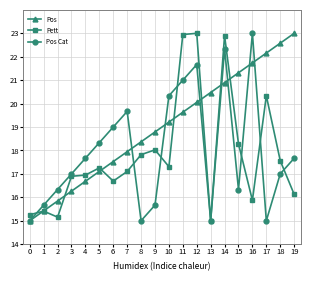

True or false: Pos has a value of 5.7 at 11.

False